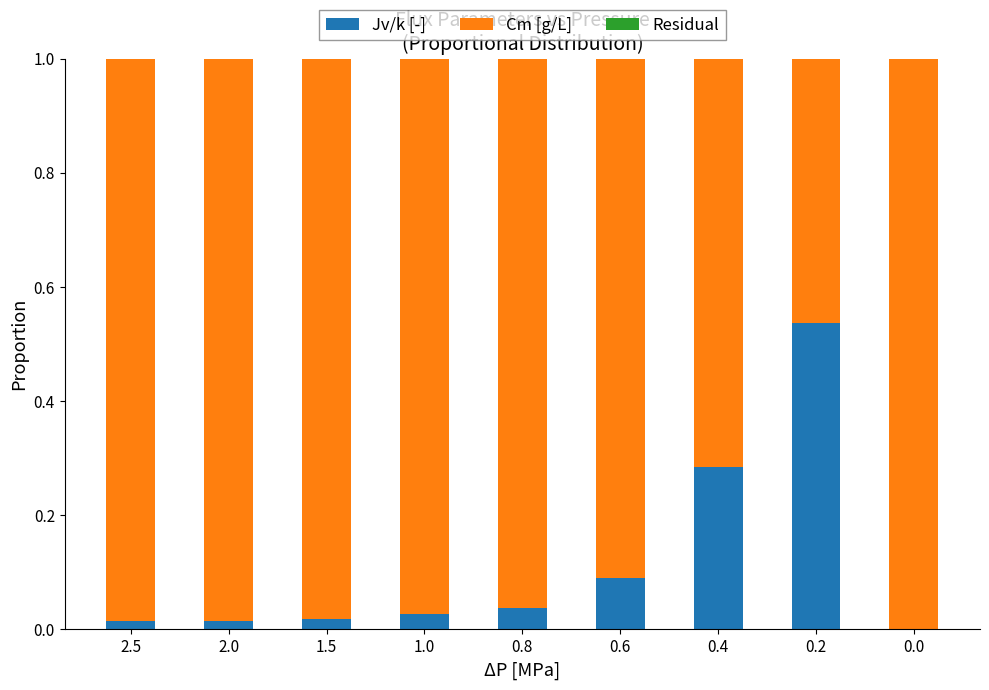

The value of Jv/k [-] at 0.6 is 0.0. True or false?

False